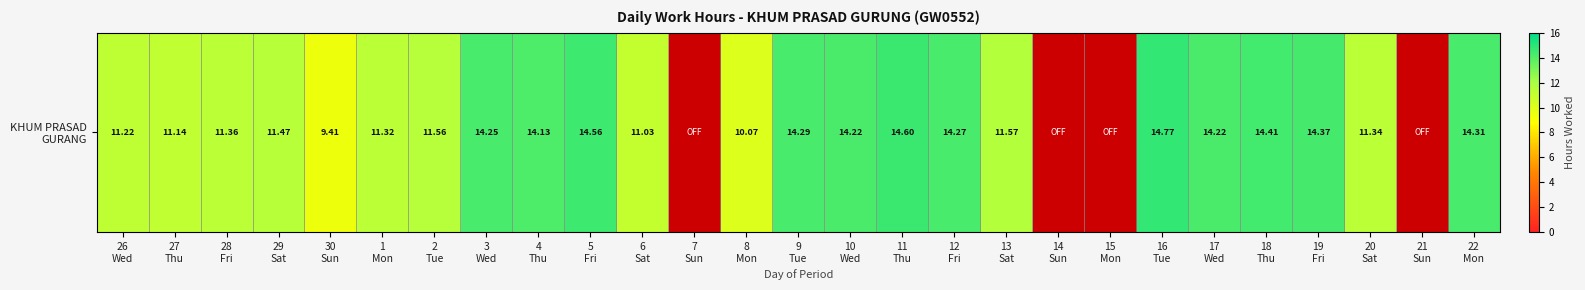

Reading left to right, extract all data points from this chart.

26
Wed=11.2	27
Thu=11.1	28
Fri=11.4	29
Sat=11.5	30
Sun=9.4	1
Mon=11.3	2
Tue=11.6	3
Wed=14.2	4
Thu=14.1	5
Fri=14.6	6
Sat=11.0	7
Sun=0.0	8
Mon=10.1	9
Tue=14.3	10
Wed=14.2	11
Thu=14.6	12
Fri=14.3	13
Sat=11.6	14
Sun=0.0	15
Mon=0.0	16
Tue=14.8	17
Wed=14.2	18
Thu=14.4	19
Fri=14.4	20
Sat=11.3	21
Sun=0.0	22
Mon=14.3